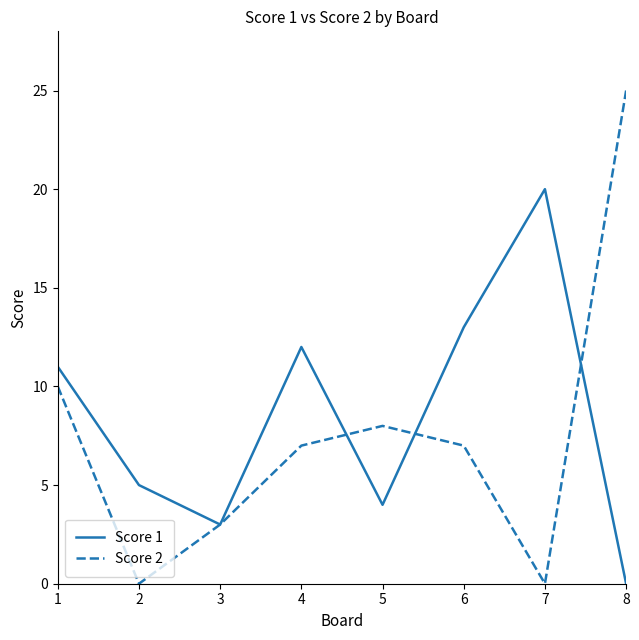

What is the sum of the Score 1 values at 4 and 5?

16